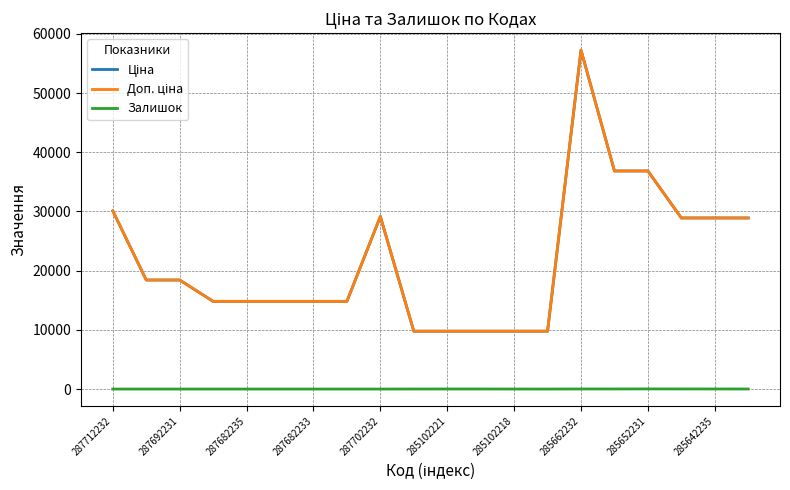

Reading right to left, list all the values displayed in this chart.

Ціна: 28901.7	28901.7	28901.7	36841.8	36841.8	57258.0	9775.5	9775.5	9775.5	9775.5	9775.5	29152.3	14817.6	14817.6	14817.6	14817.6	14817.6	18420.9	18420.9	30102.8
Доп. ціна: 28901.7	28901.7	28901.7	36841.8	36841.8	57258.0	9775.5	9775.5	9775.5	9775.5	9775.5	29152.3	14817.6	14817.6	14817.6	14817.6	14817.6	18420.9	18420.9	30102.8
Залишок: 10.0	14.0	16.0	23.0	14.0	13.0	0.0	3.0	11.0	11.0	7.0	0.0	0.0	0.0	0.0	0.0	0.0	0.0	0.0	0.0